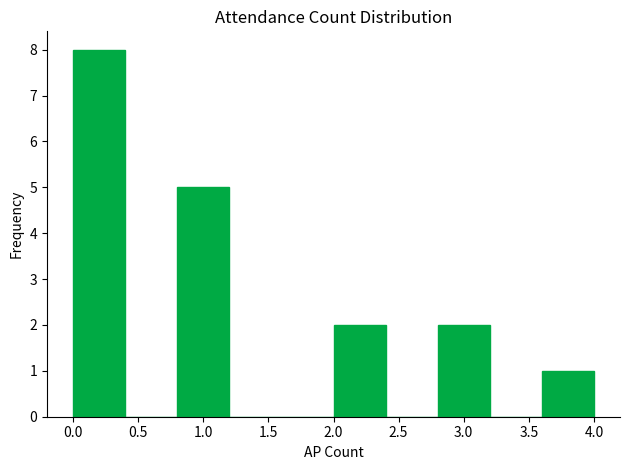

What is the height of the bar covering 2.8 to 3.2 on the x-axis? The values are not printed on the chart, so give them approximately, as read against the axis.

2